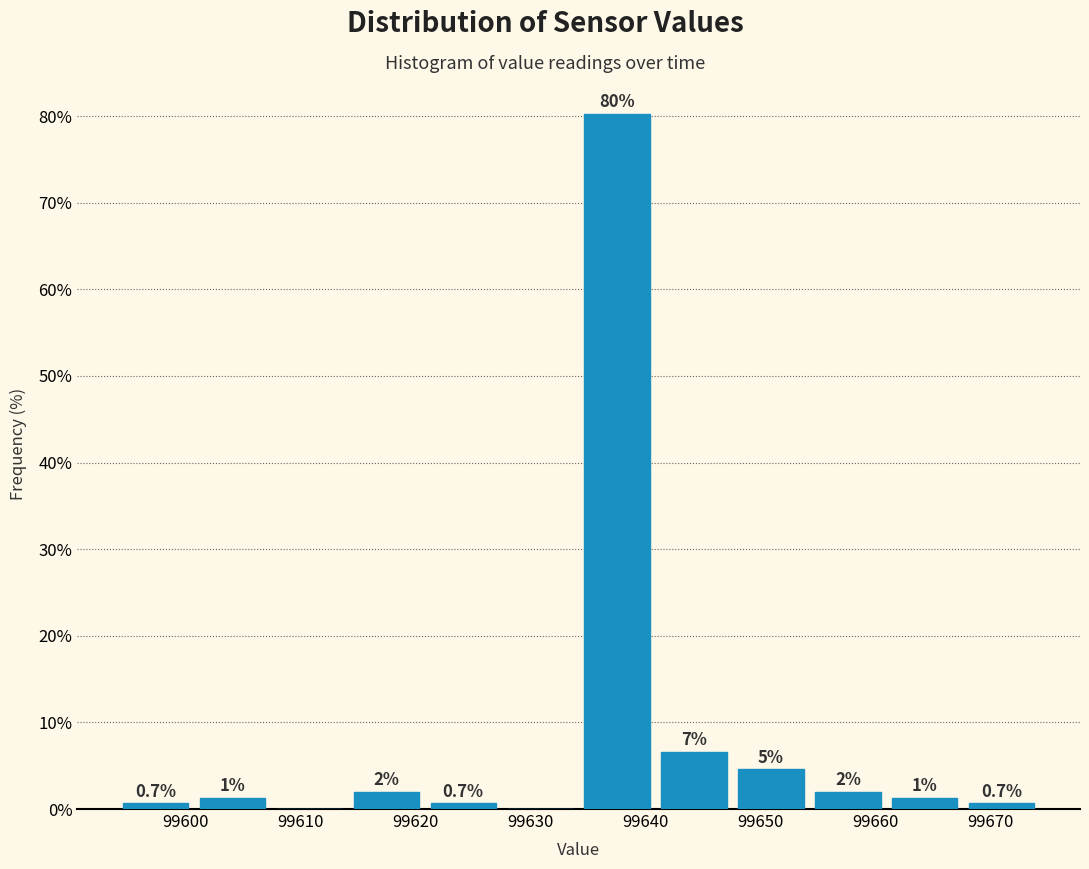

Which range on the x-axis has the tallest bar?

99634 to 99641